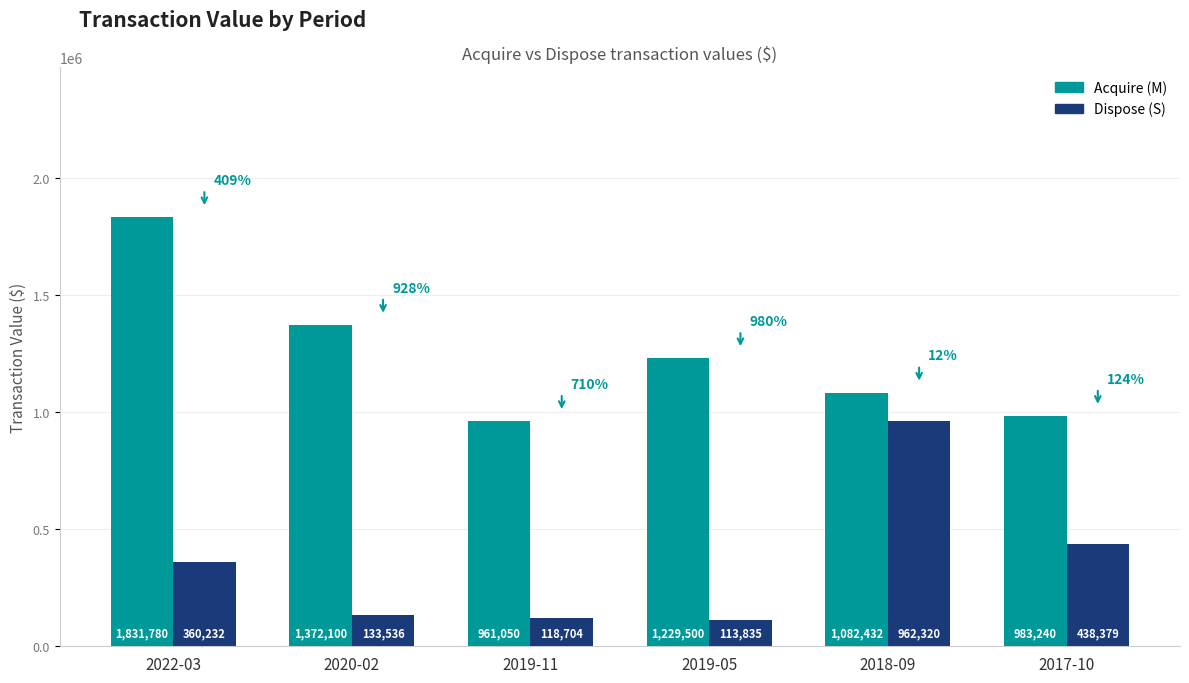

Reading right to left, what are all the values shown in this chart?

Acquire (M): 983240	1082432	1229500	961050	1372100	1831780
Dispose (S): 438379	962320	113835	118704	133536	360232